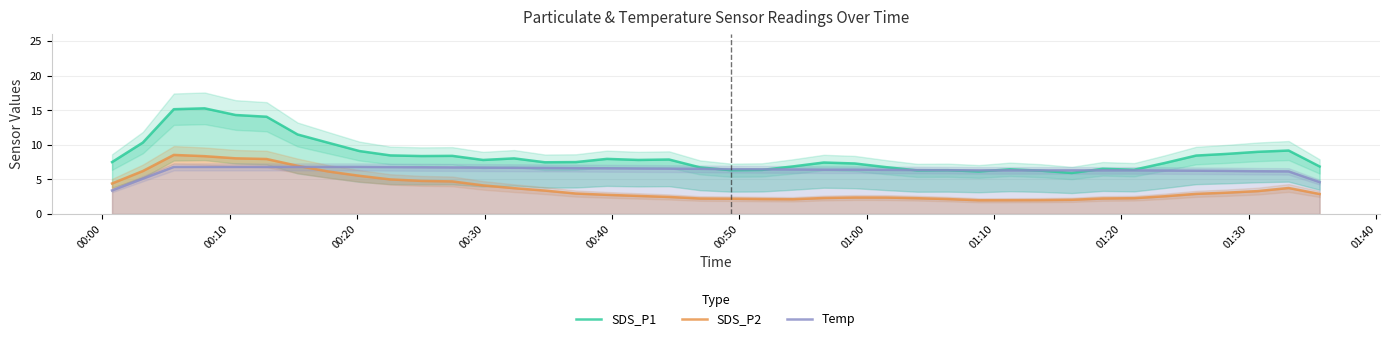

In SDS_P1, how many points are lower than both neighbors (excluding endpoints)?

9